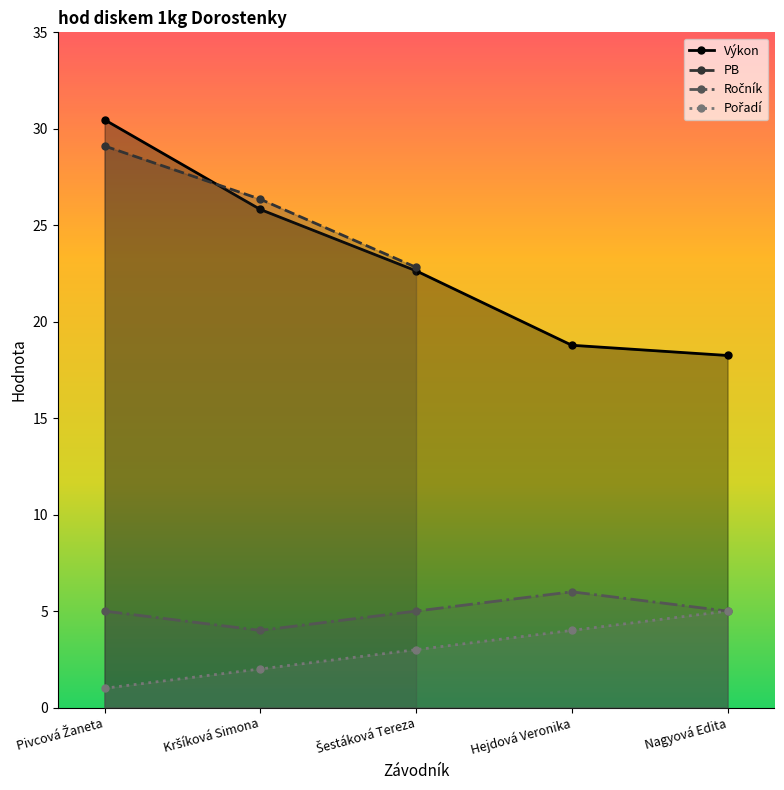

The value of Výkon at Nagyová Edita is 3.7. True or false?

False